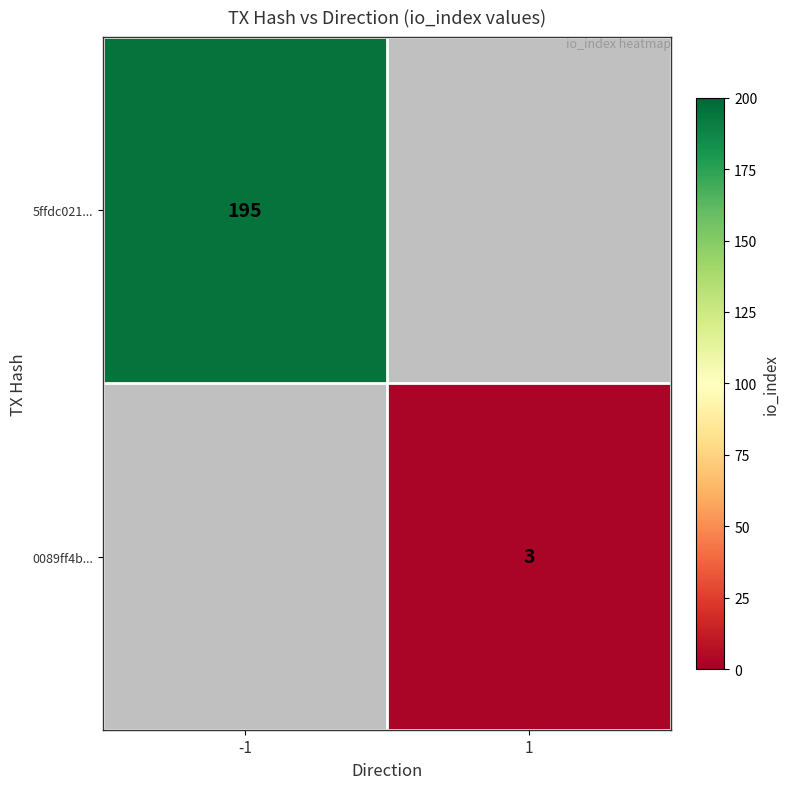

Is the value of 0089ff4b... at 1 greater than the value of 5ffdc021... at -1?

No